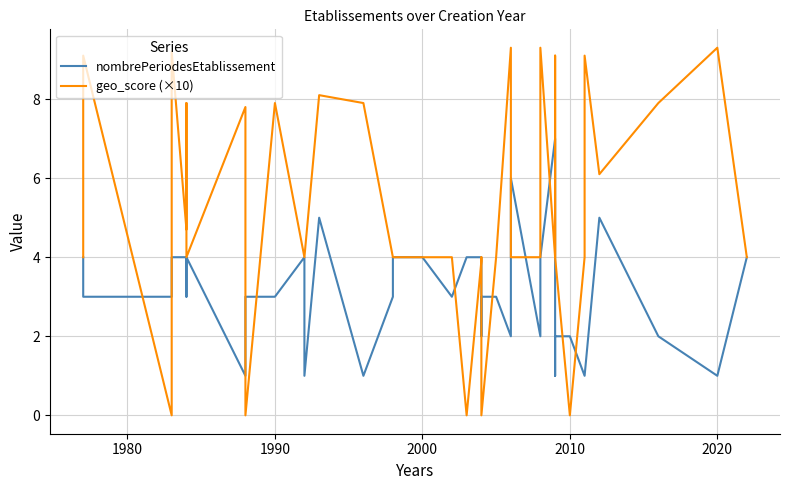

How many values in the nombrePeriodesEtablissement series are below 3?

15